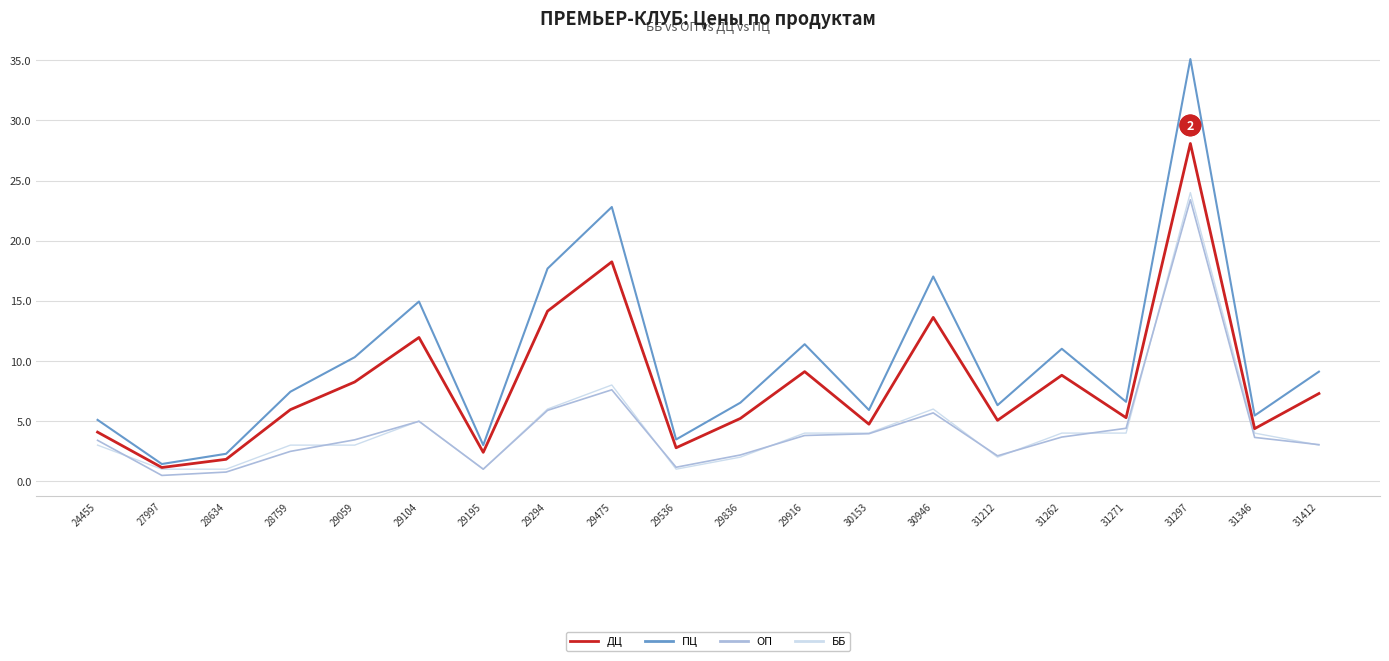

The value of ПЦ at 31346 is 5.5. True or false?

True